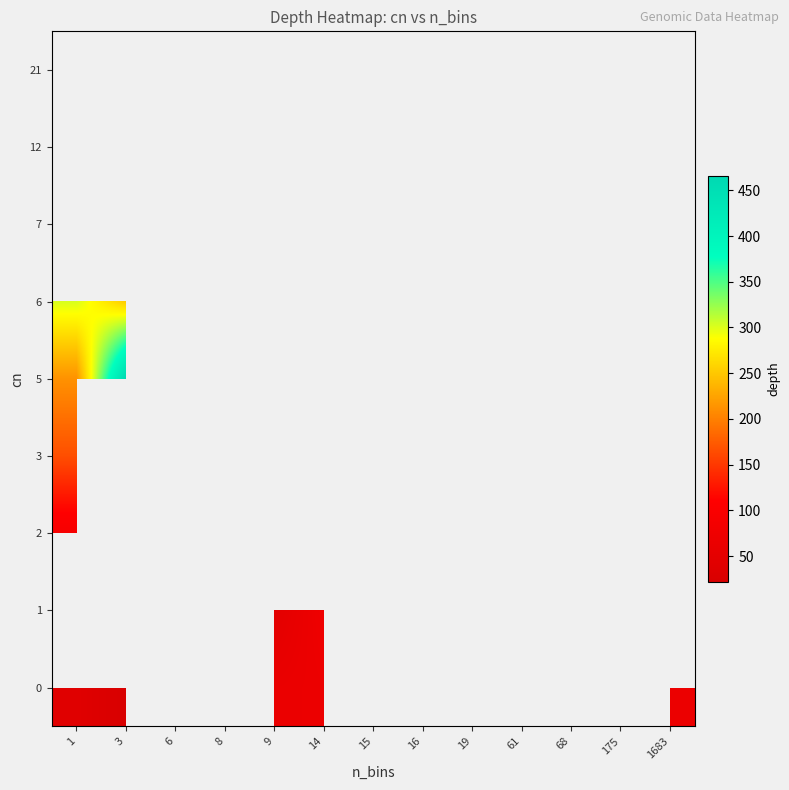

At how many categories does at least one series exceed 210?

8